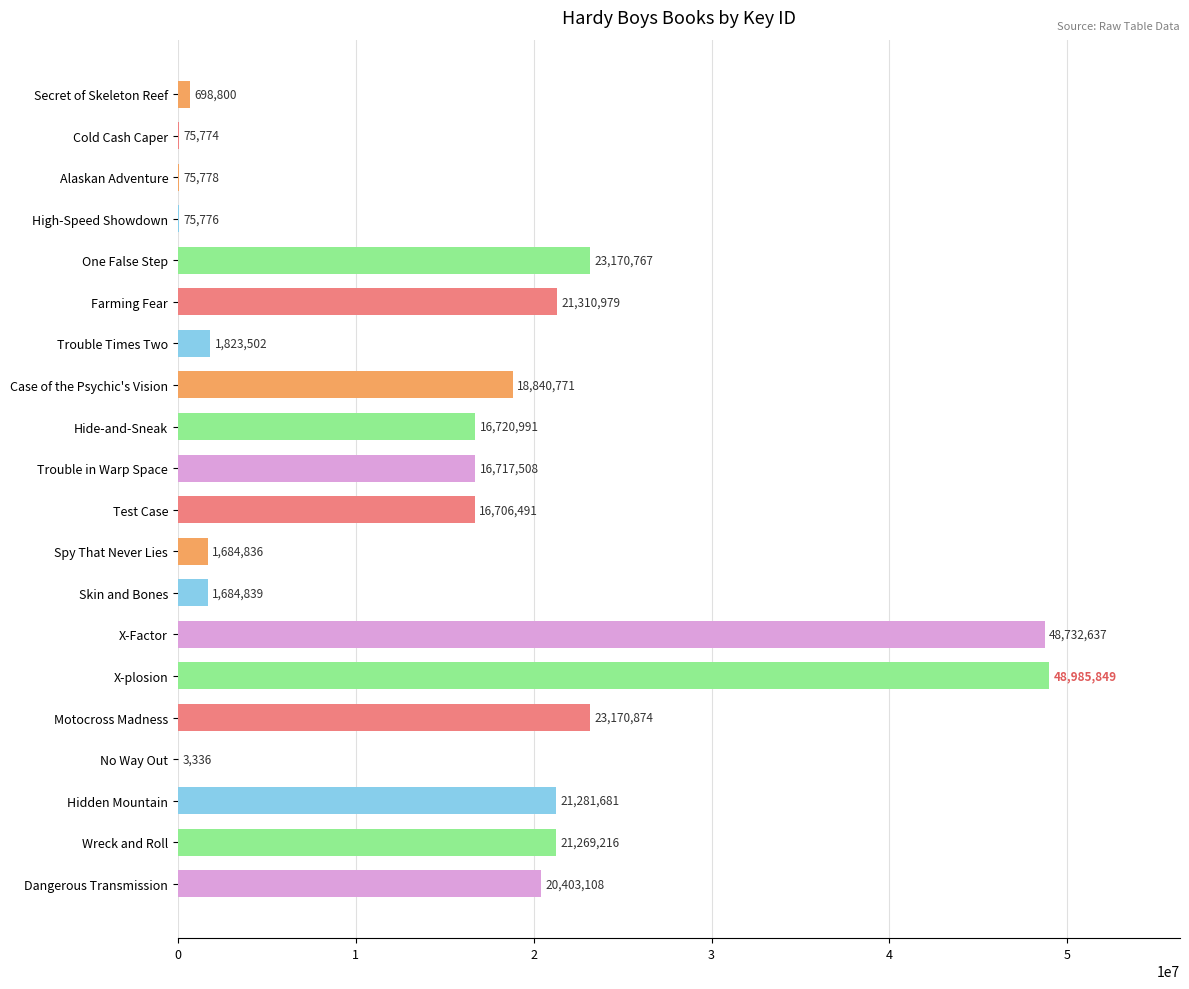

True or false: the data shows 23762351 at Test Case.

False